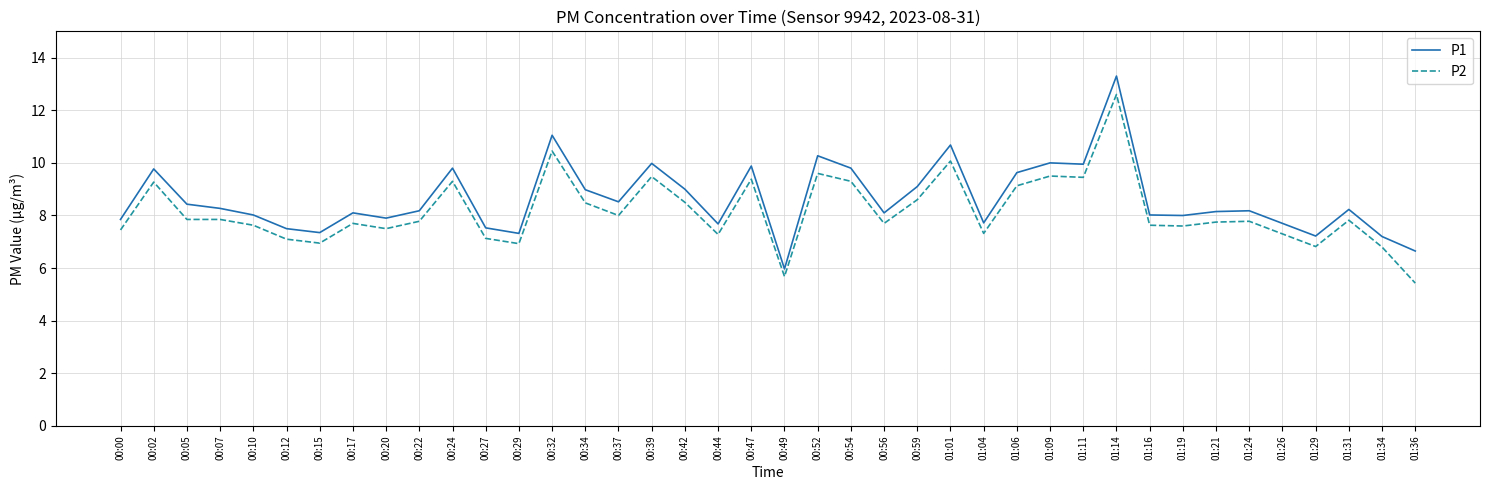

Between 00:29 and 01:19, which series saw the biggest shift?

P1